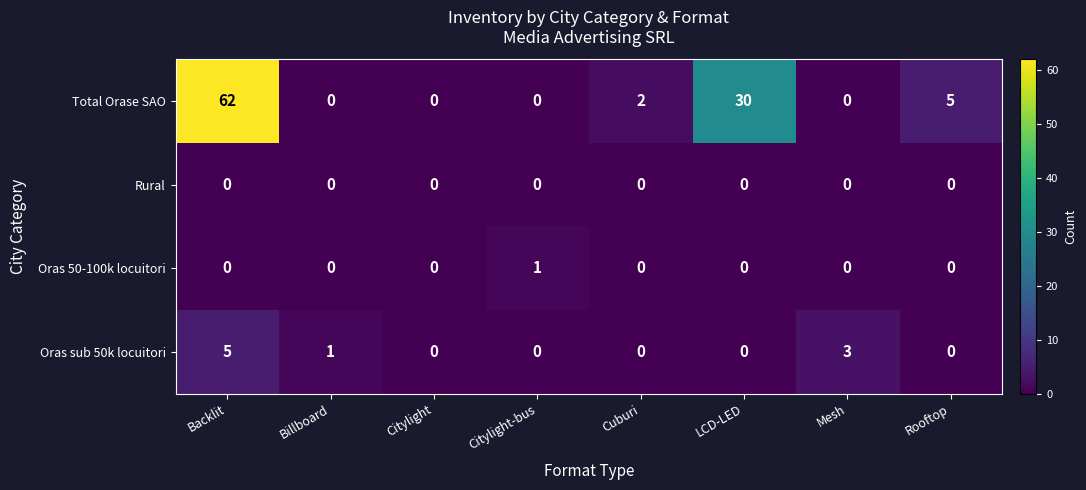

Which series has the largest range (max minus min)?

Total Orase SAO